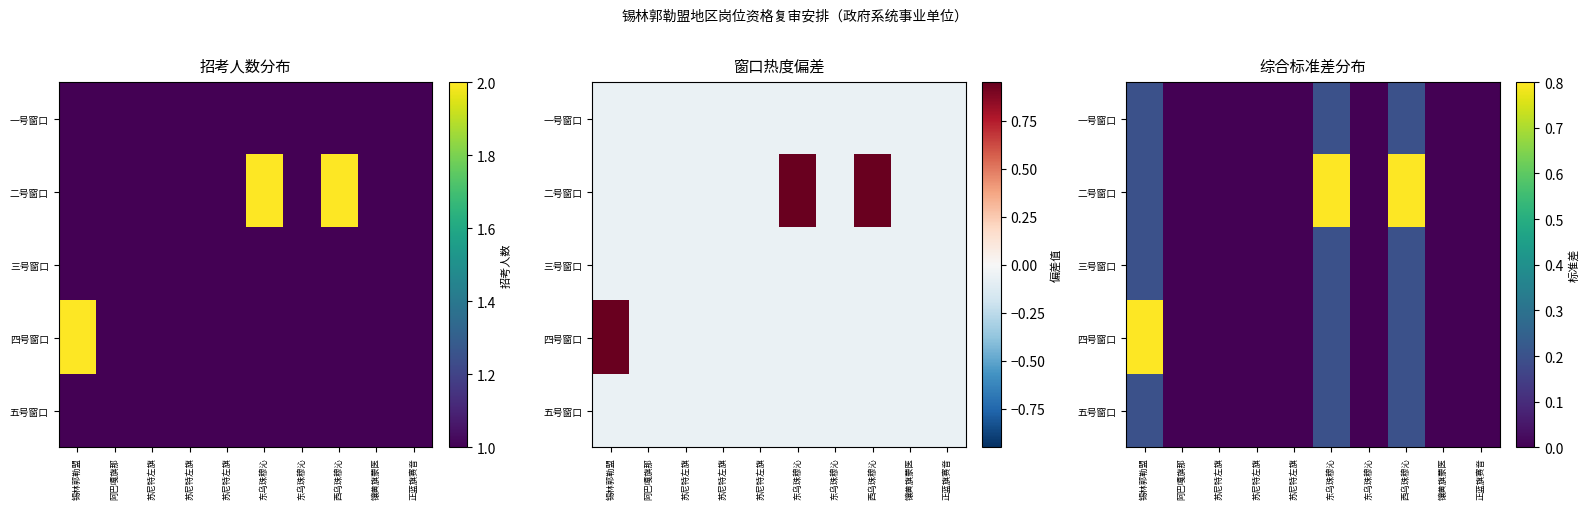

The value of 五号窗口 at 苏尼特左旗 is 0.1. True or false?

False